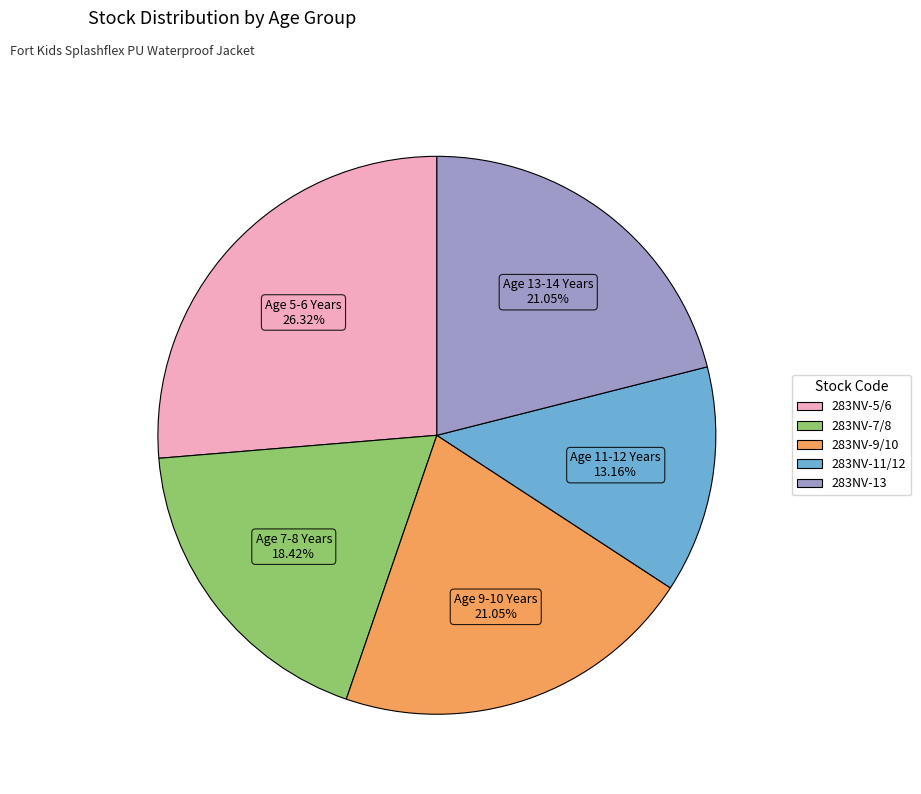

Is there a majority slice in this chart?

No